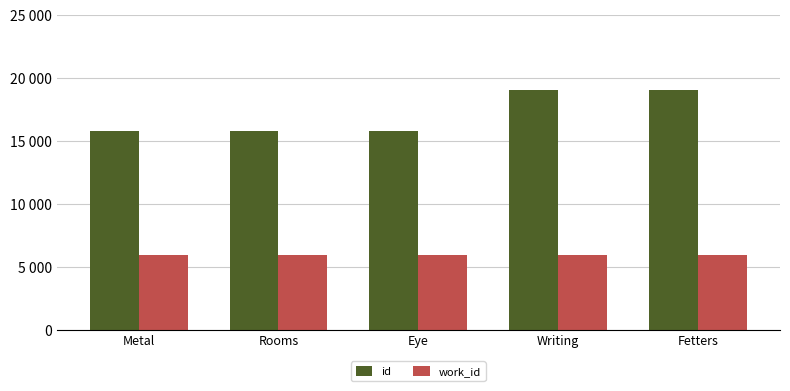

What are all the series names shown in the legend?

id, work_id